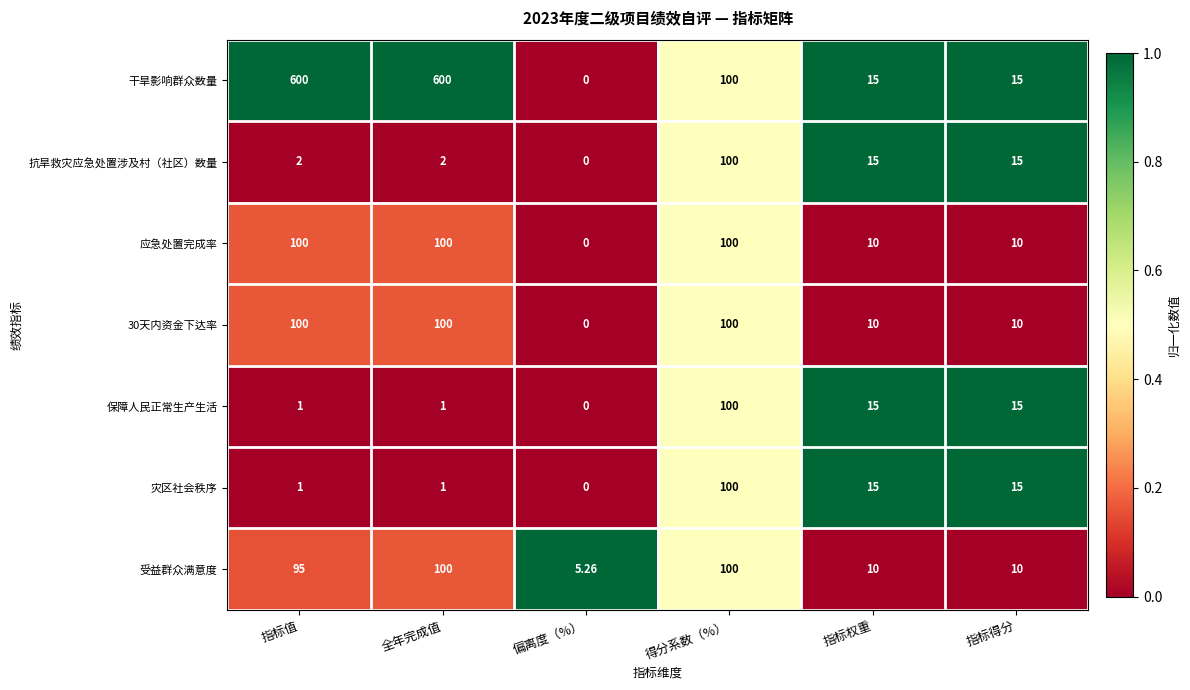

Which label corresponds to the smallest value in the chart?

偏离度（%）